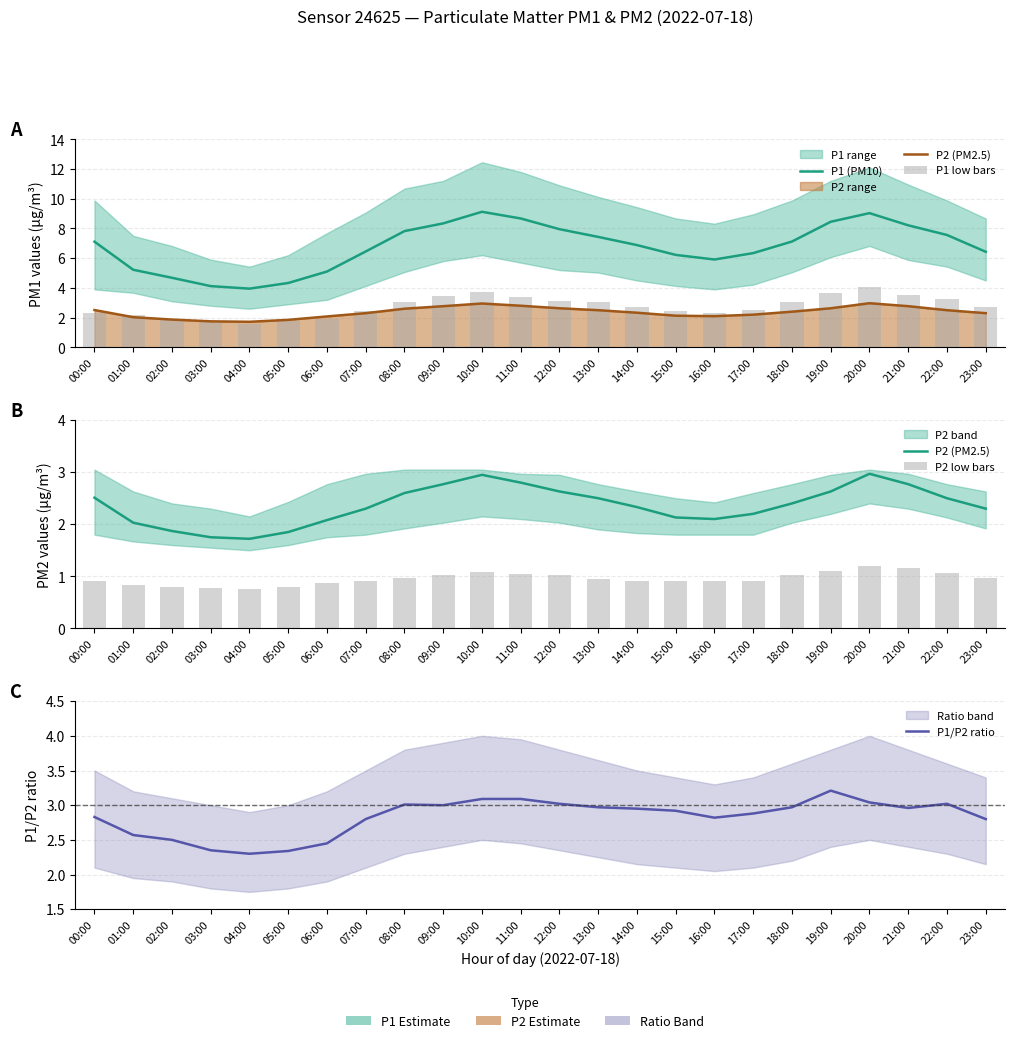

What is the difference between the maximum and second lowest values in the P2 (PM2.5) series?

1.2